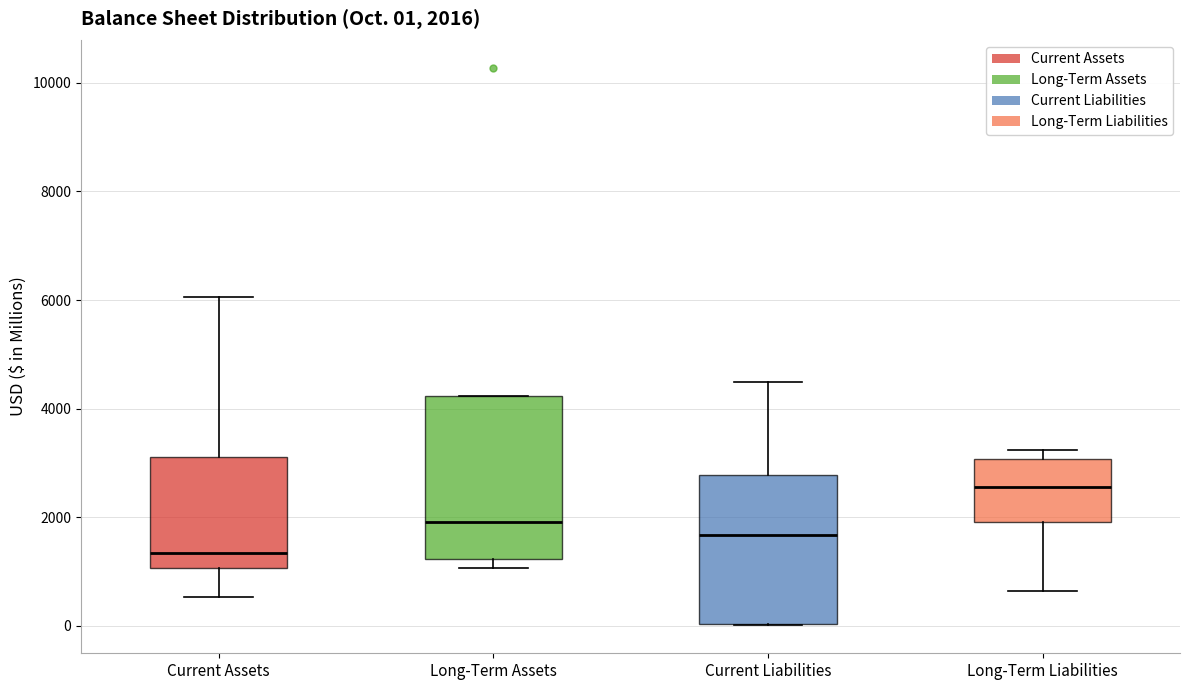

Comparing the boxes themselves (not the whiskers), which one is the tallest?

Long-Term Assets